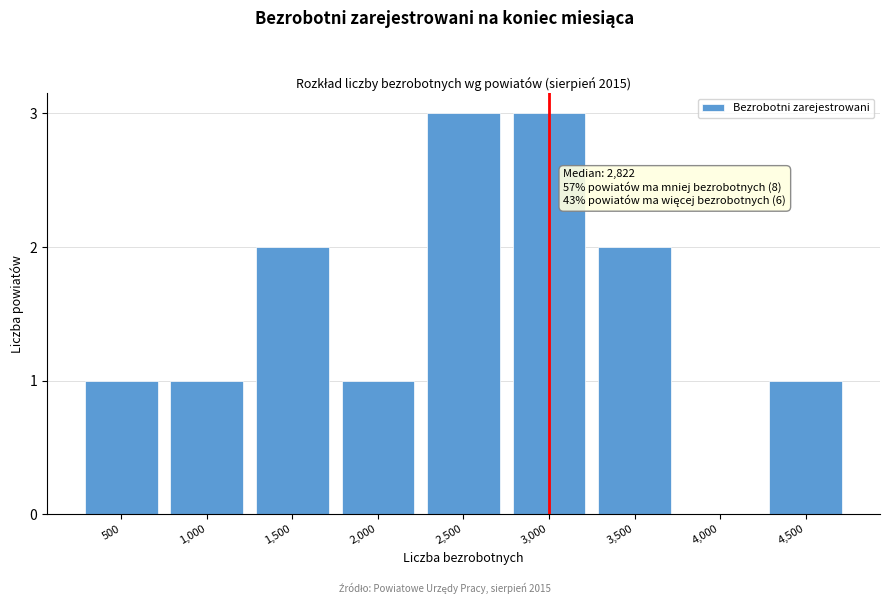

Reading left to right, what are all the values shown in this chart?

500=1	1,000=1	1,500=2	2,000=1	2,500=3	3,000=3	3,500=2	4,000=0	4,500=1